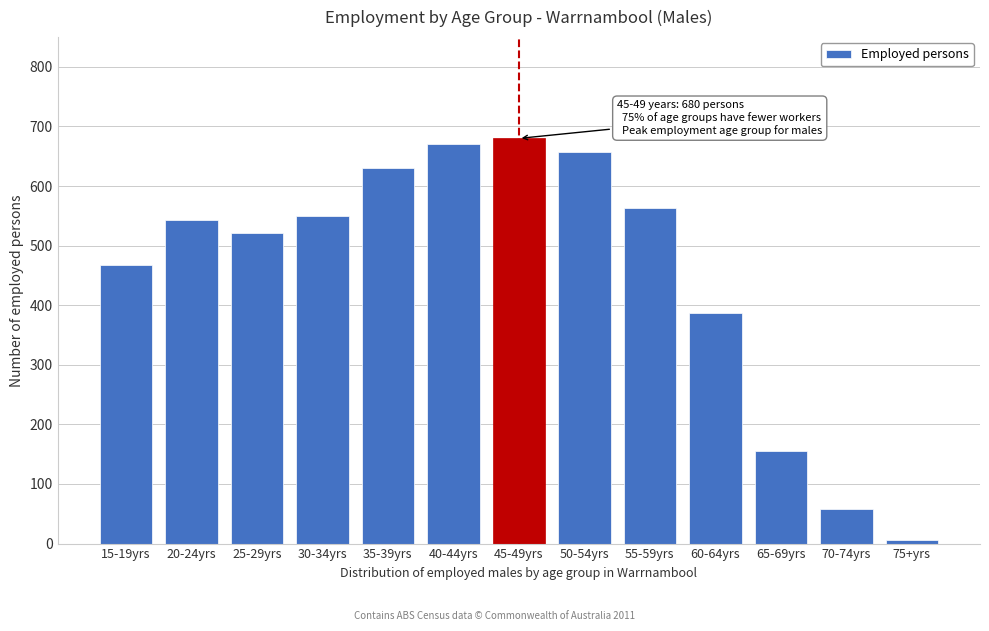

Reading left to right, what are all the values shown in this chart?

468	543	522	549	631	670	680	657	564	387	155	58	6